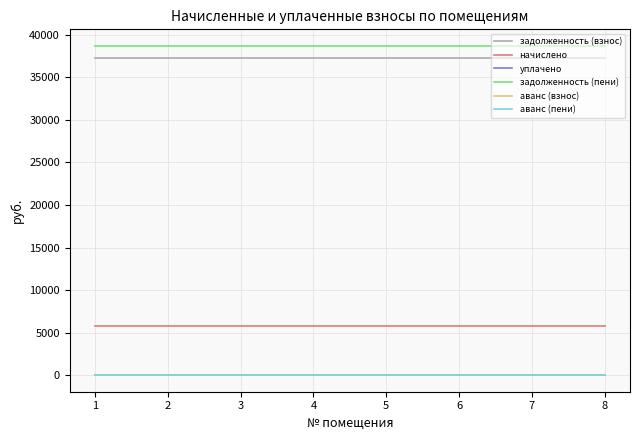

Which category has the lowest value across all series?

1